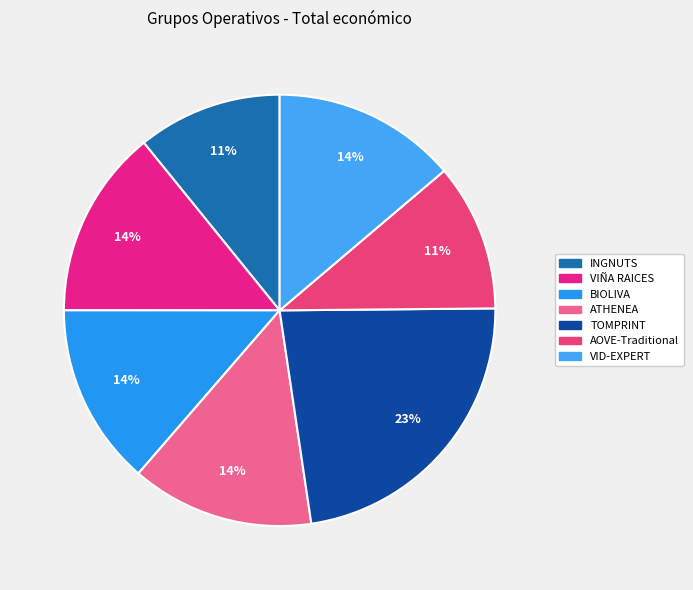

To the nearest percent, what portion does ATHENEA represent?

14%